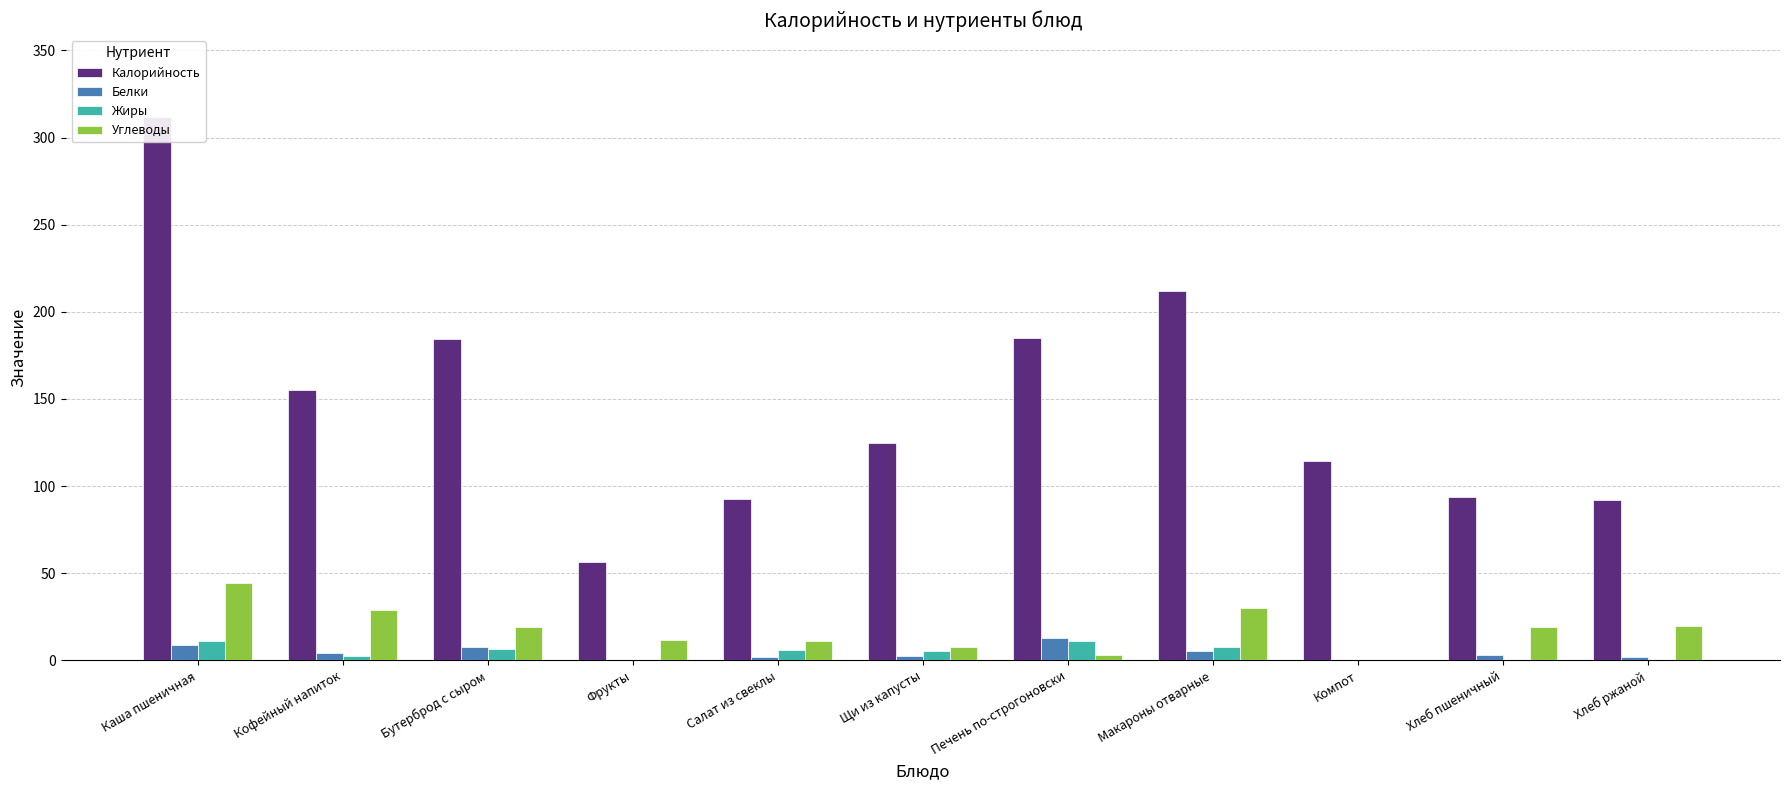

What is the label of the 4th bar from the right?

Макароны отварные